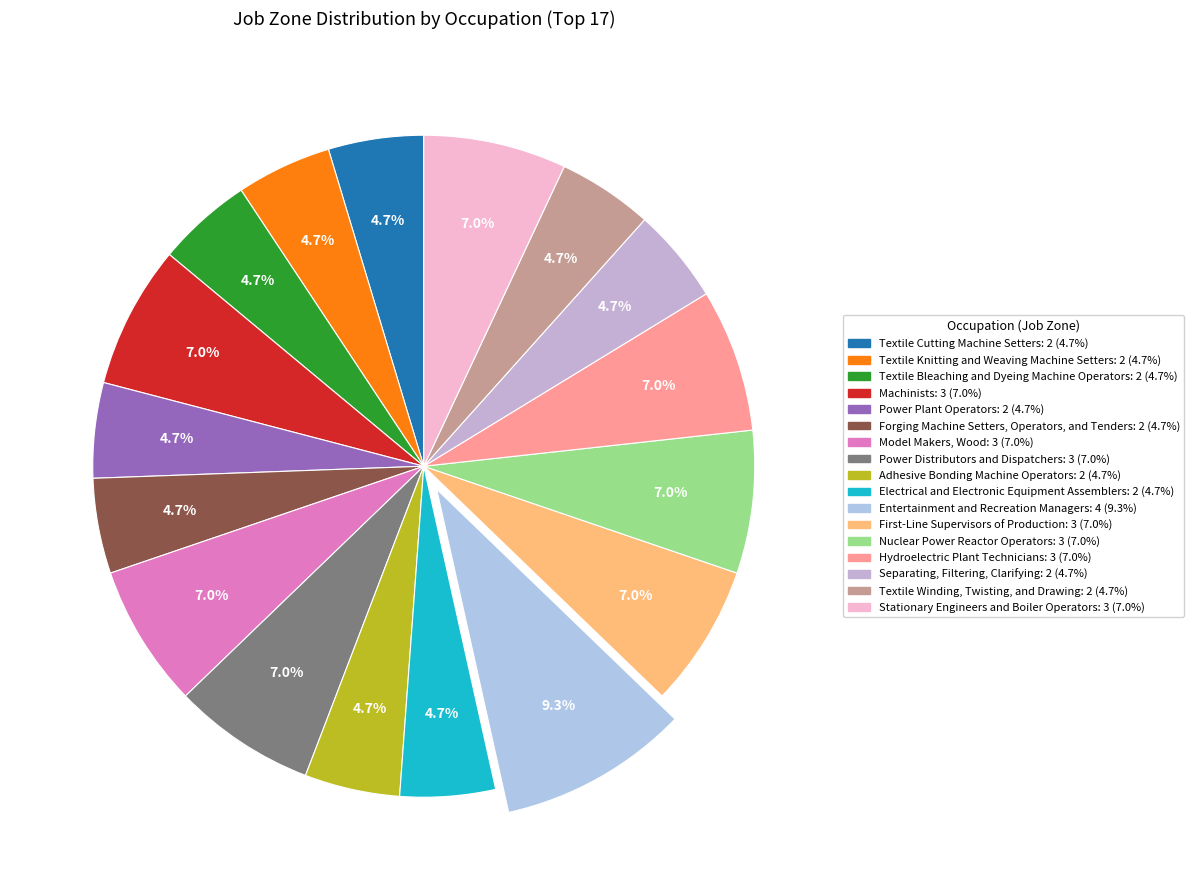

Count the number of slices in the pie.

17